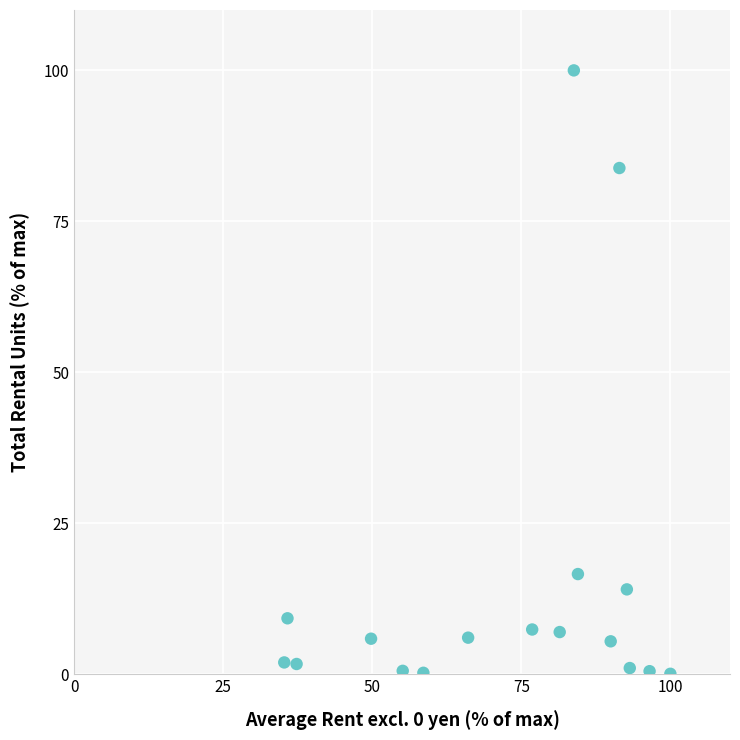

What is the range of X values (max minus min)?

64.8